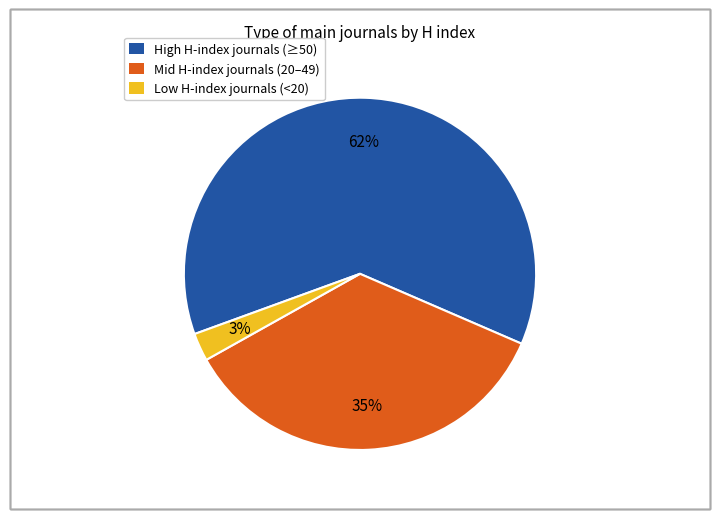

Is there a majority slice in this chart?

Yes